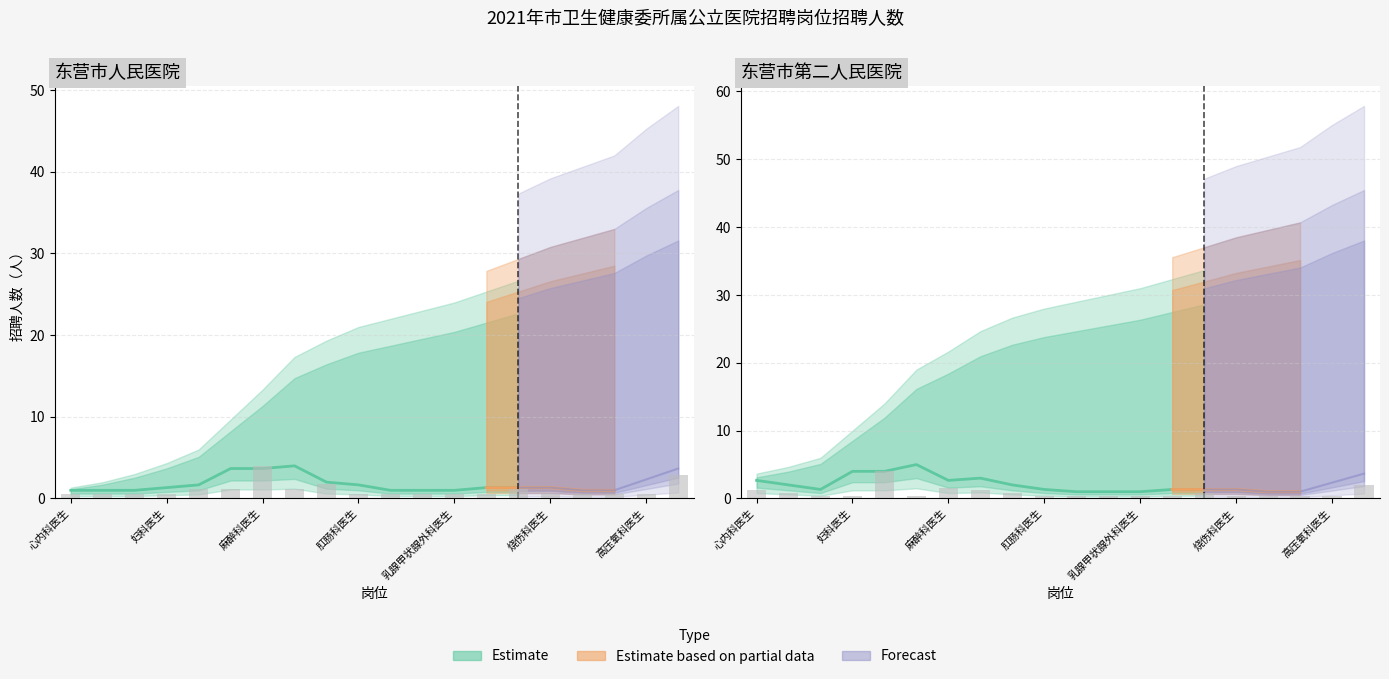

Reading left to right, transcribe all the data shown in this chart.

东营市人民医院_招聘人数: 0.6	0.6	0.6	0.6	1.1	1.1	4.0	1.1	1.7	0.6	0.6	0.6	0.6	0.6	1.1	0.6	0.6	0.6	0.6	2.9
东营市第二人民医院_招聘人数: 1.2	0.8	0.4	0.4	4.0	0.4	1.6	1.2	0.8	0.4	0.4	0.4	0.4	0.4	0.8	0.4	0.4	0.4	0.4	2.0